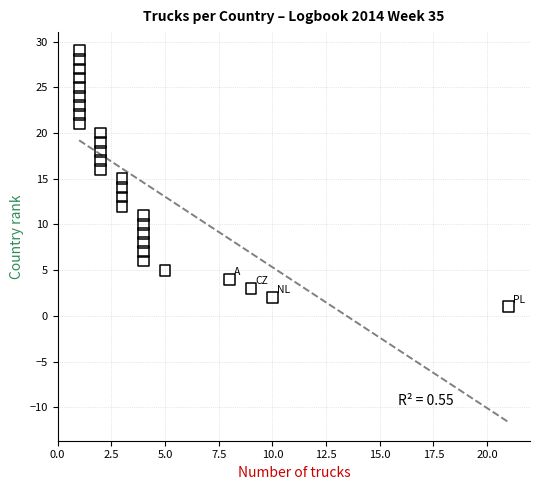

What is the range of Y values (max minus min)?

28